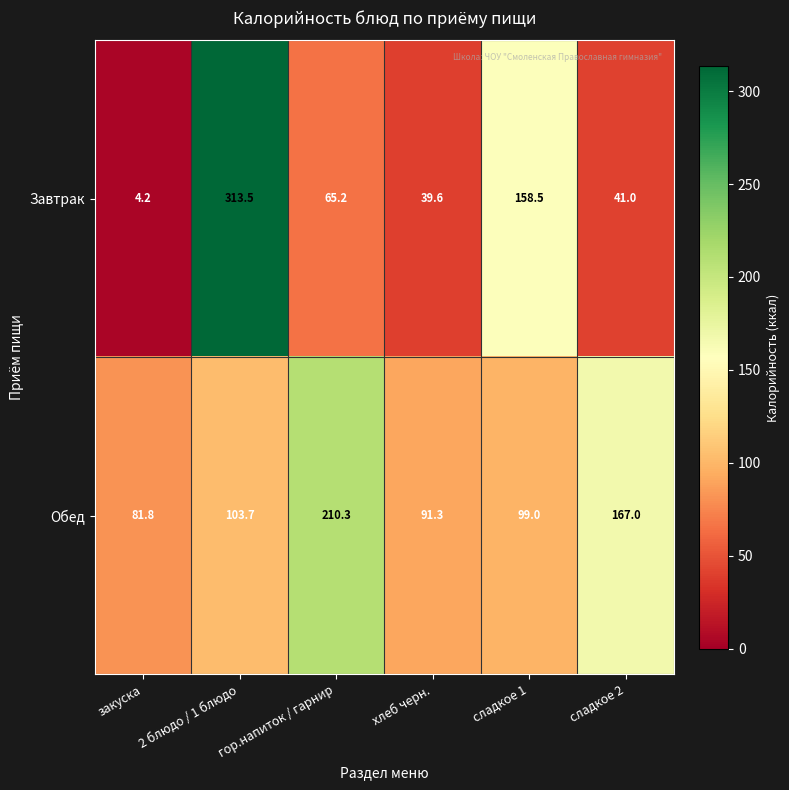

Between сладкое 1 and сладкое 2, which series saw the biggest shift?

Завтрак